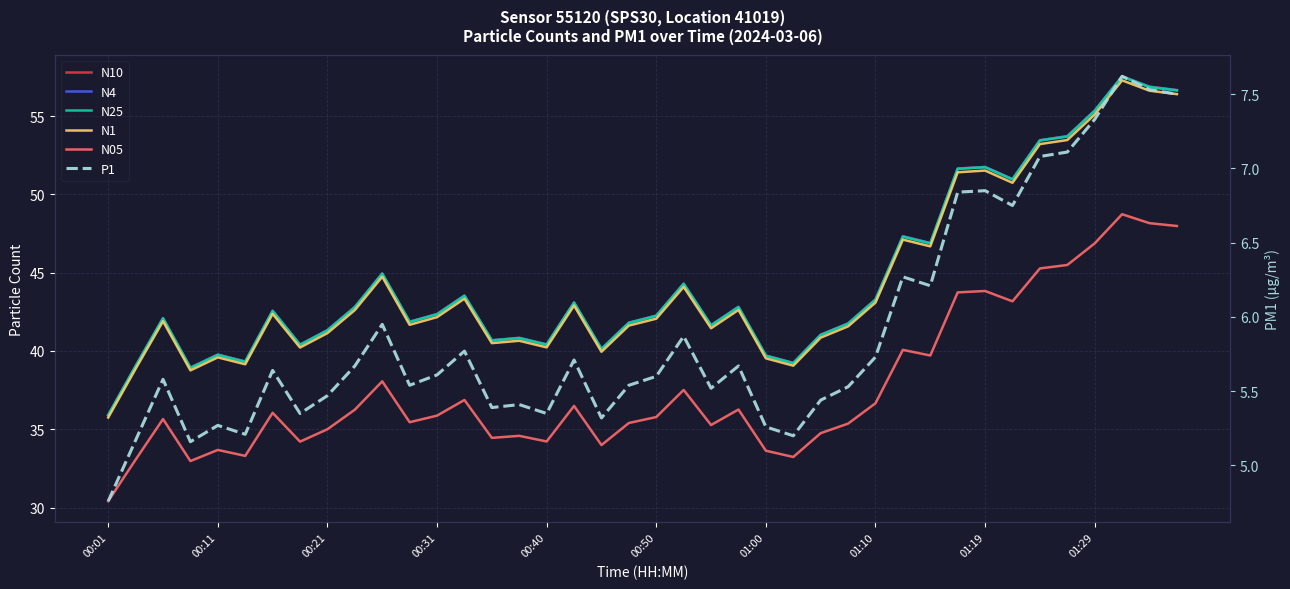

Is the value of N10 at 00:21 greater than the value of N25 at 01:19?

Yes